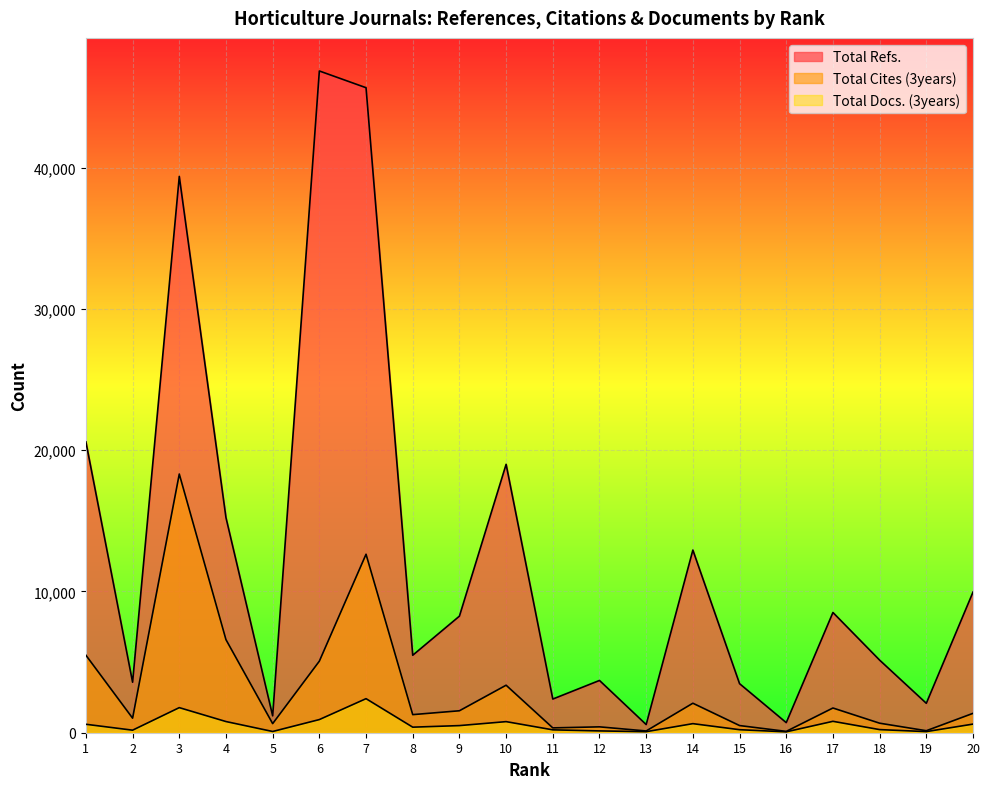

Which series changed the most between 3 and 12?

Total Refs.